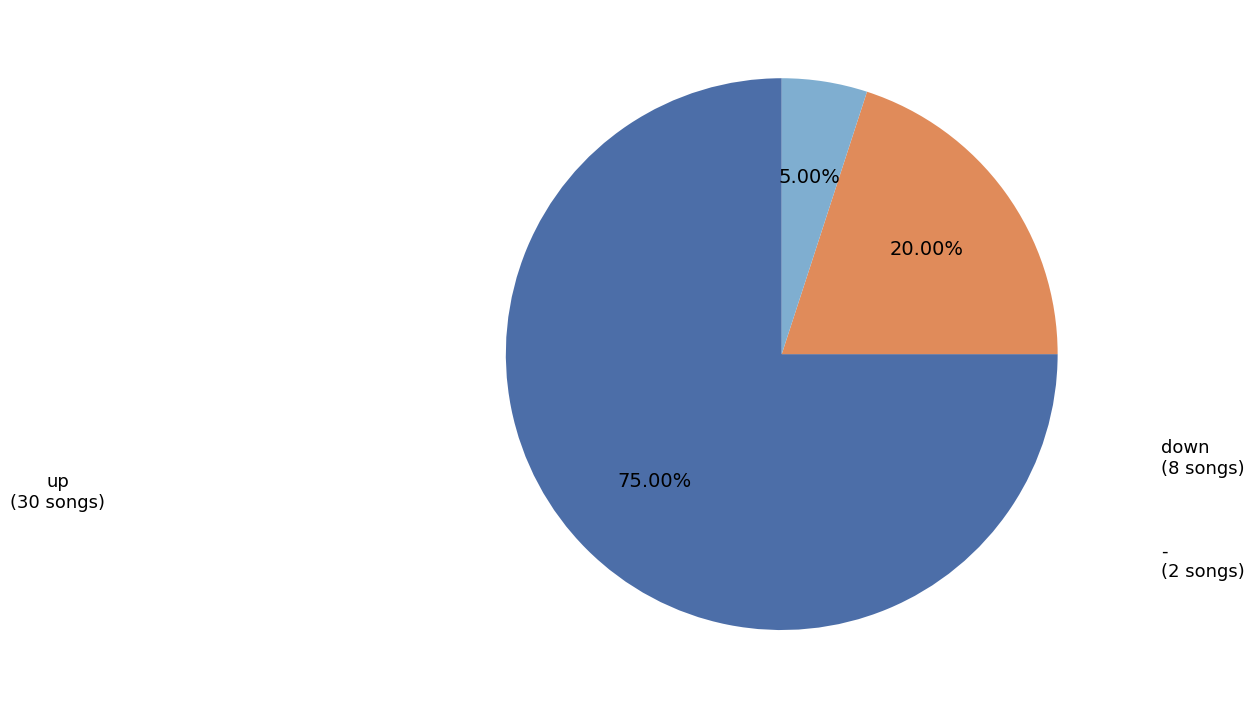

Is there any slice that represents more than half of the pie?

Yes